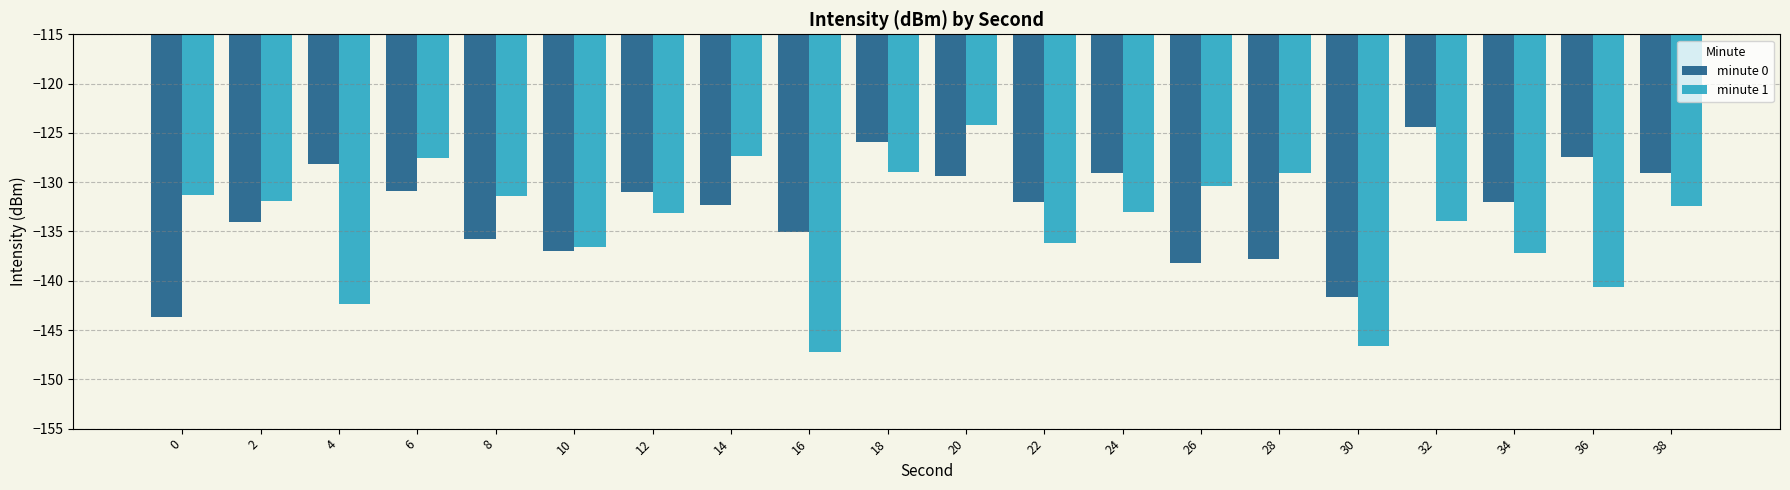

How many bars are there in each group?

2